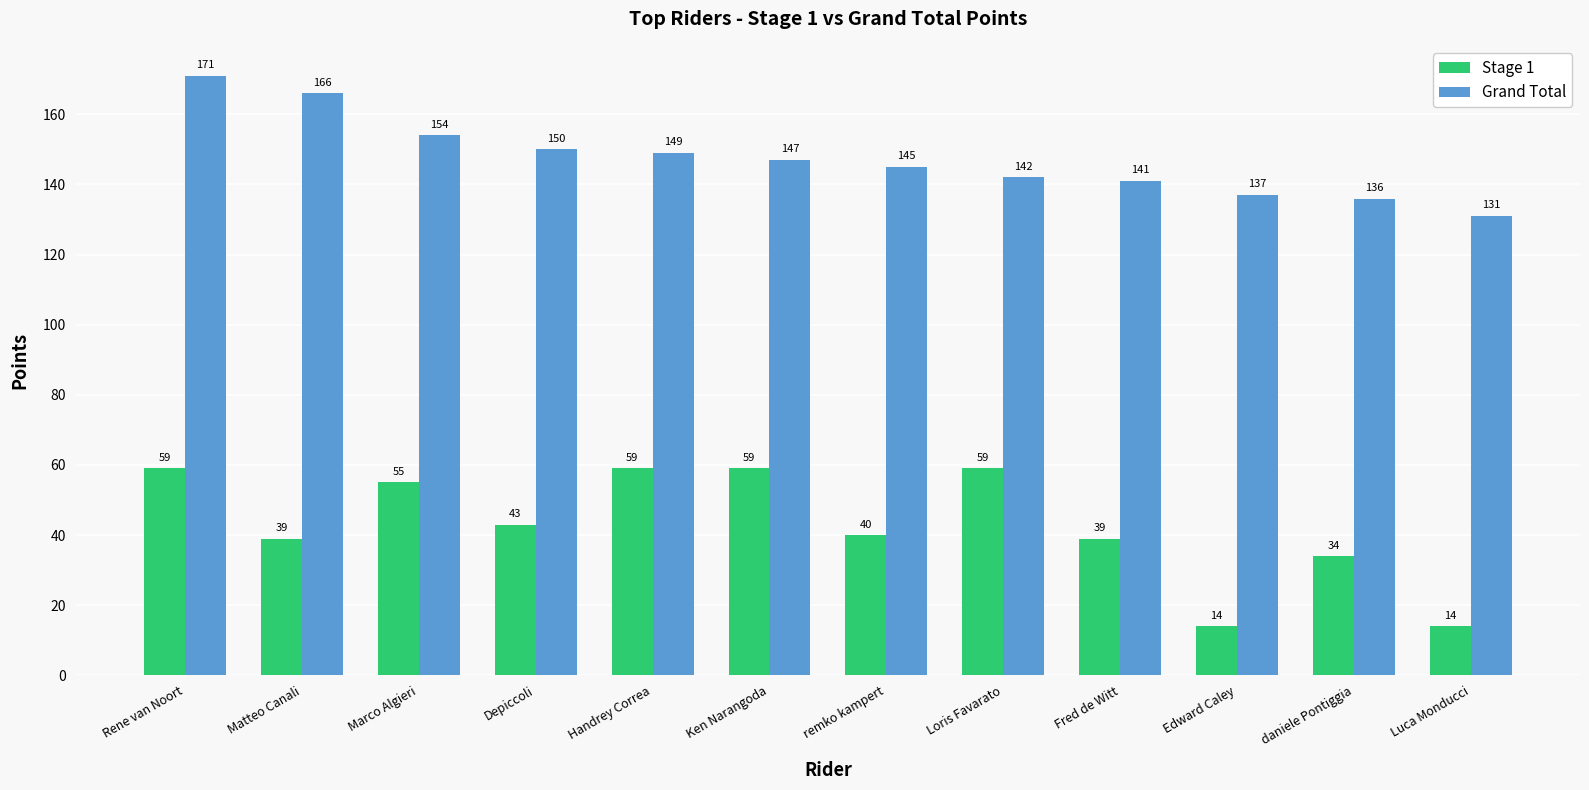

At which label does Grand Total reach its minimum?

Luca Monducci